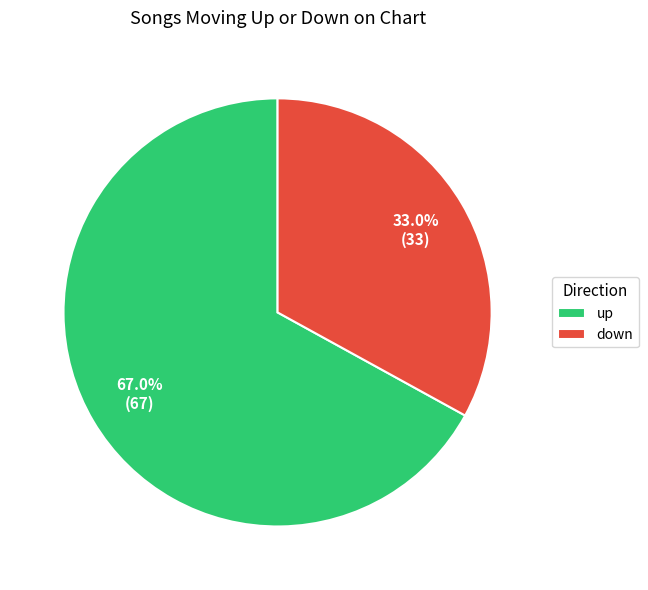

Rank the categories by value from lowest to highest.

down, up